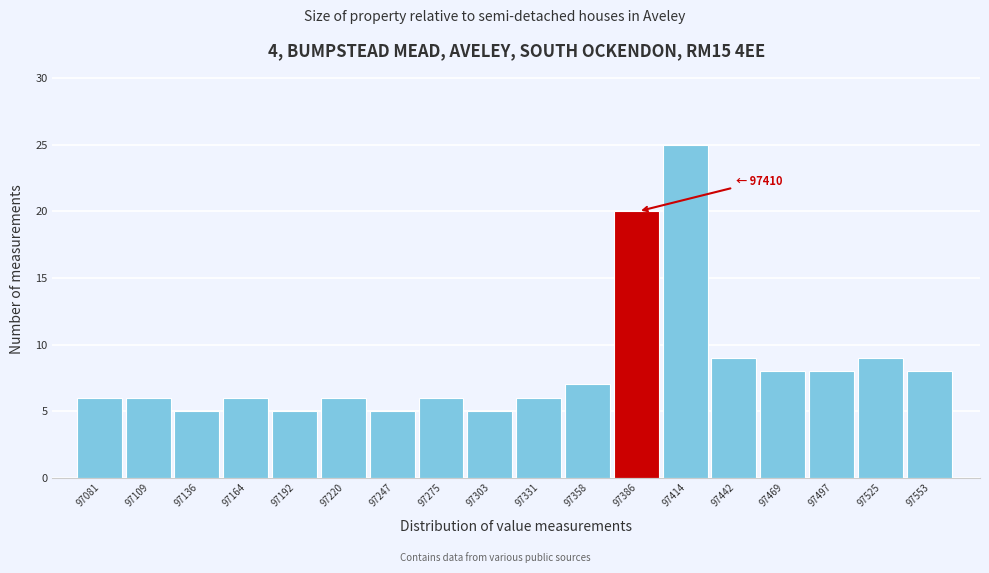

Reading left to right, what are all the values shown in this chart?

97081=6	97109=6	97136=5	97164=6	97192=5	97220=6	97247=5	97275=6	97303=5	97331=6	97358=7	97386=20	97414=25	97442=9	97469=8	97497=8	97525=9	97553=8